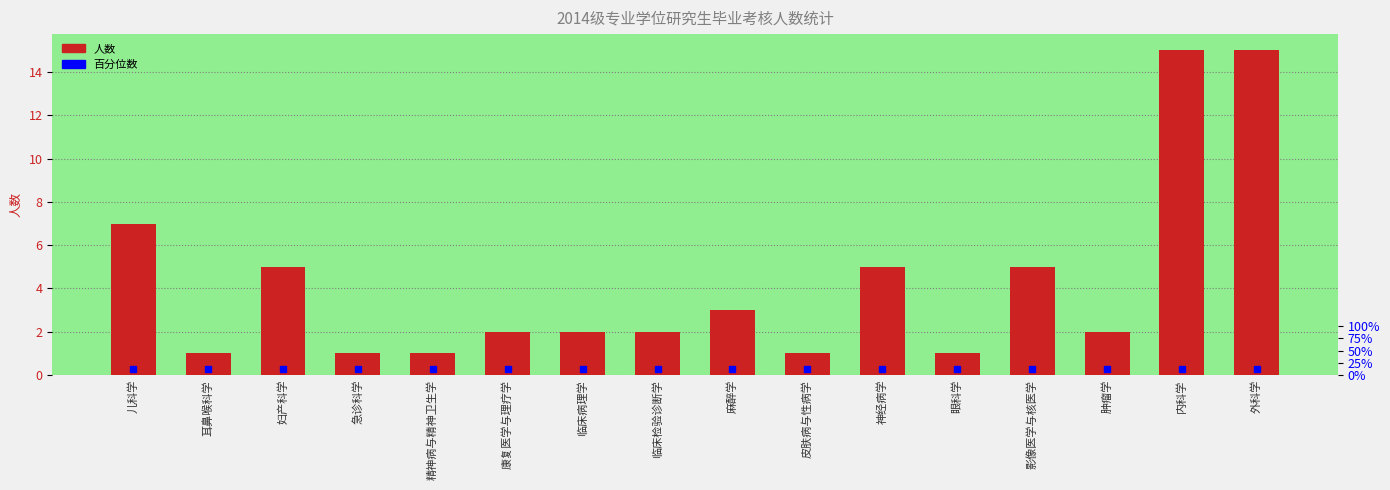

How many bars are there in total?

16